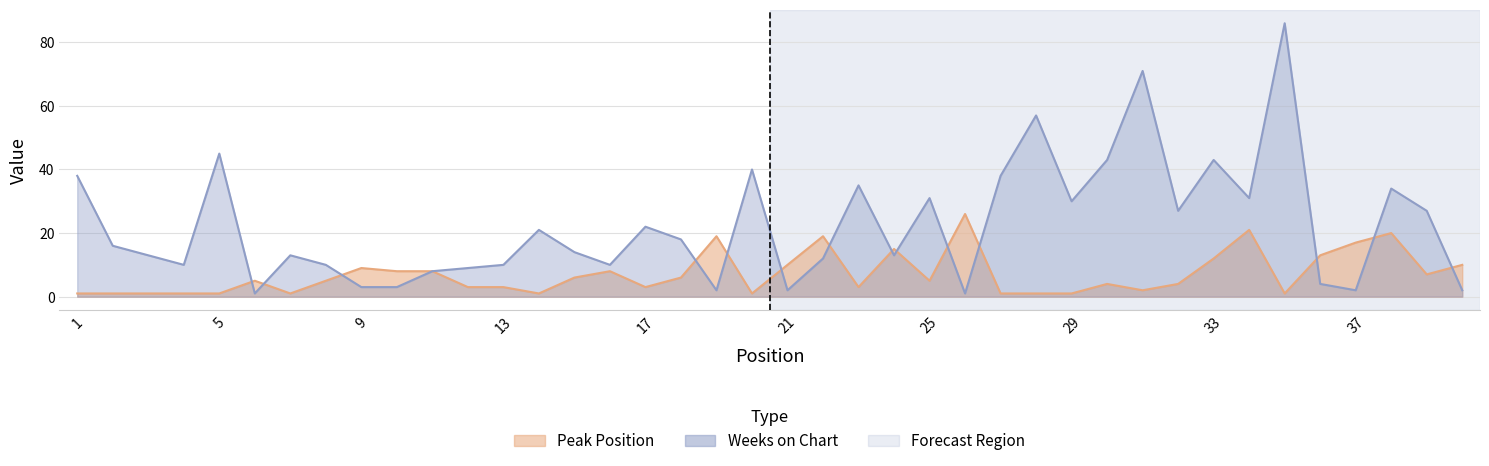

What value does the Peak Position series have at 15, to the nearest 10?

10